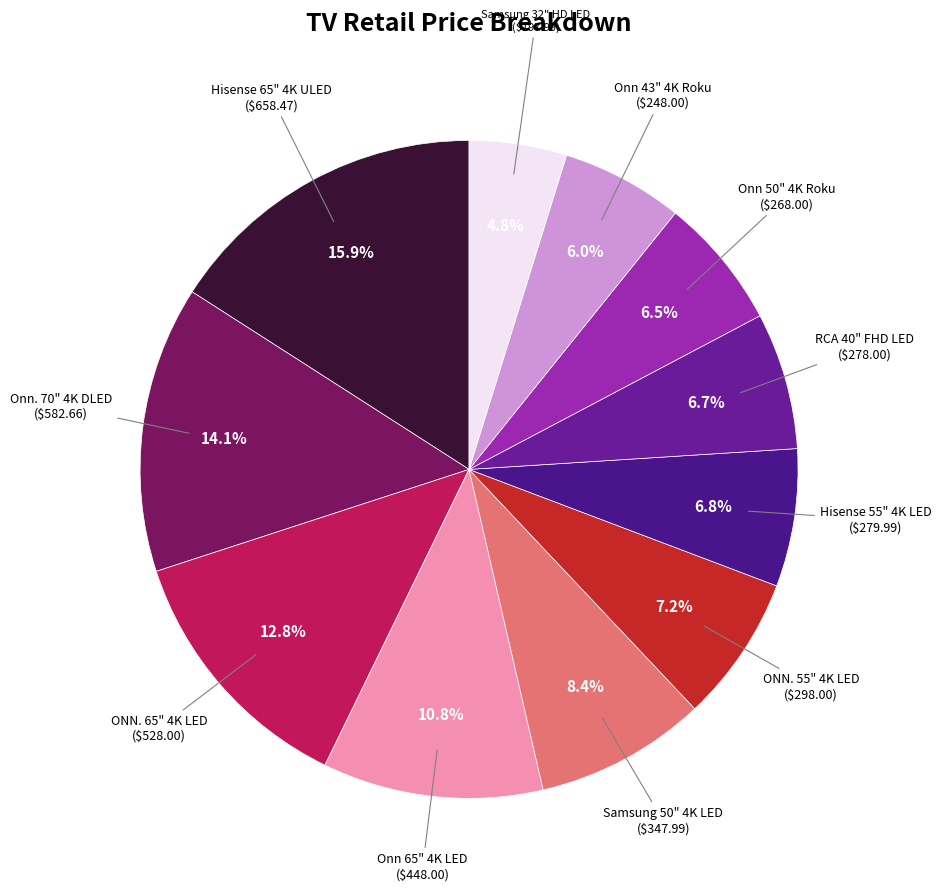

What is the largest slice in the pie chart?

Hisense 65" 4K ULED